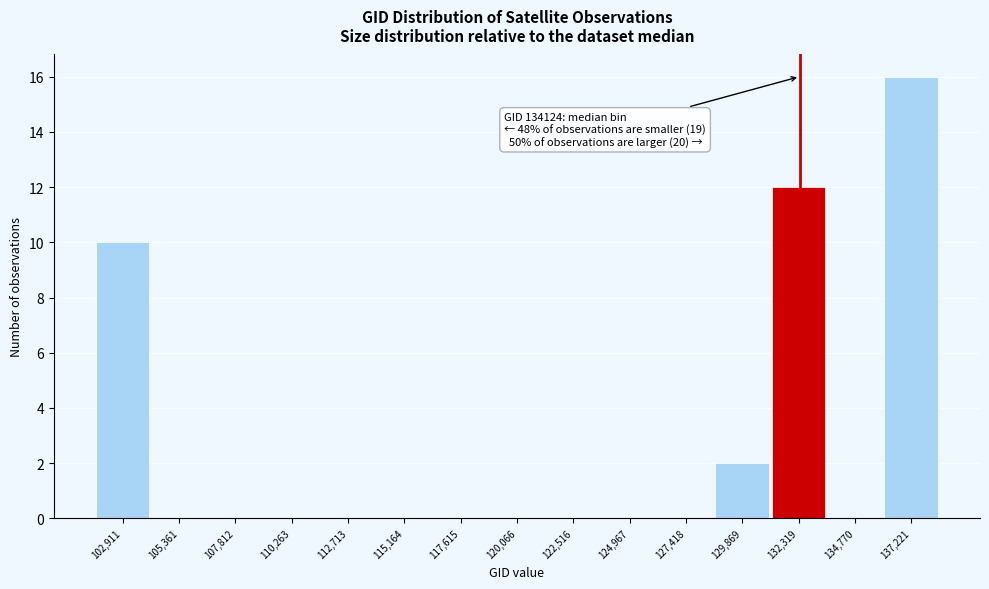

Reading left to right, transcribe all the data shown in this chart.

102,911=10	105,361=0	107,812=0	110,263=0	112,713=0	115,164=0	117,615=0	120,066=0	122,516=0	124,967=0	127,418=0	129,869=2	132,319=12	134,770=0	137,221=16